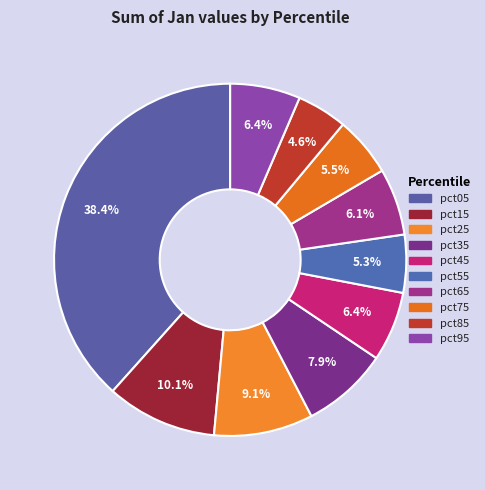

How many slices are in this pie chart?

10